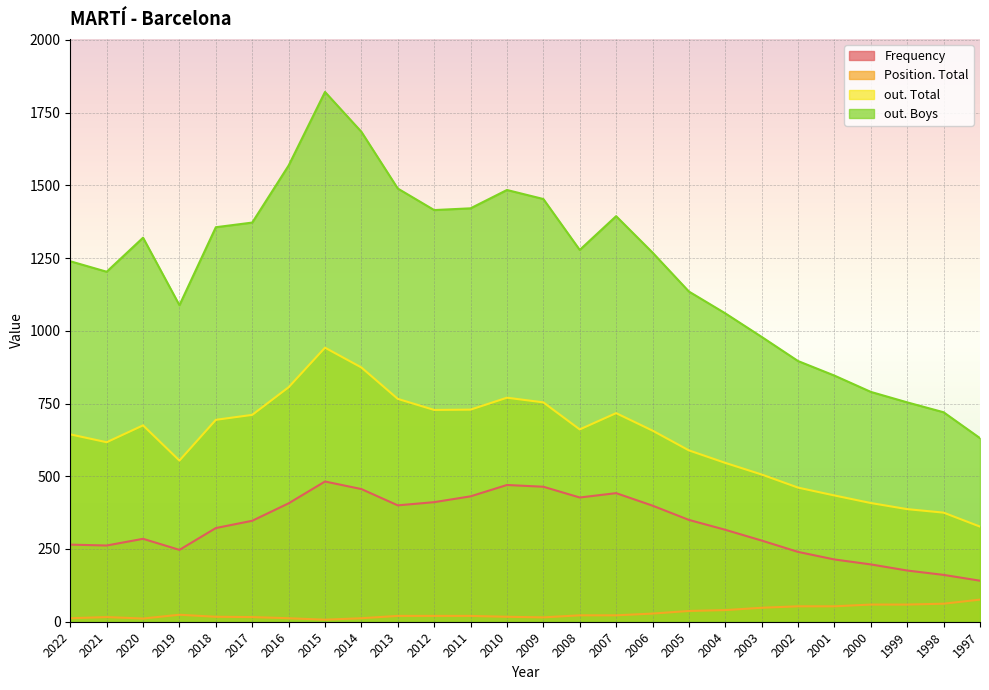

Which series has the largest total across all categories?

out. Boys